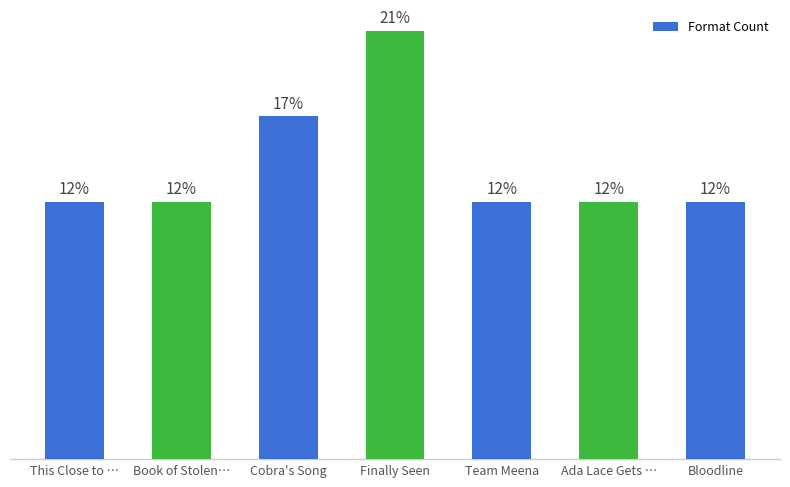

What is the label of the 5th bar from the left?

Team Meena